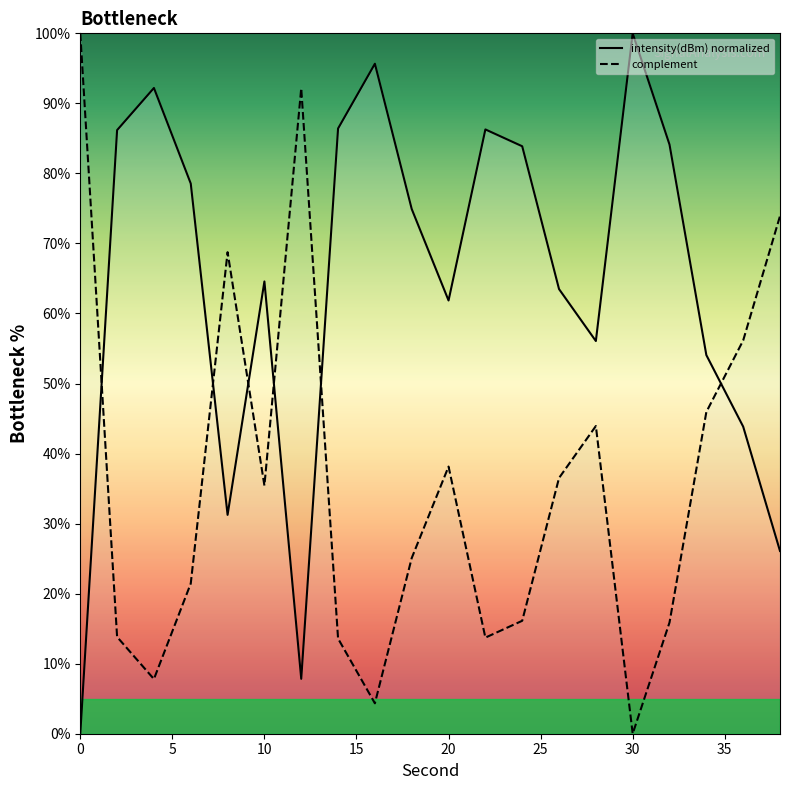

The complement series shows 35.4 at 10. True or false?

True